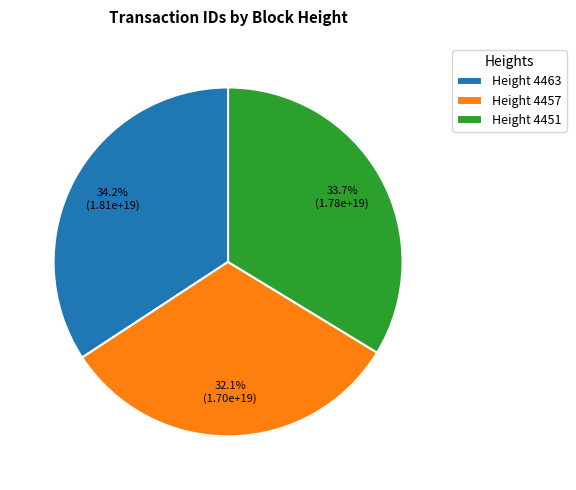

Count the number of slices in the pie.

3